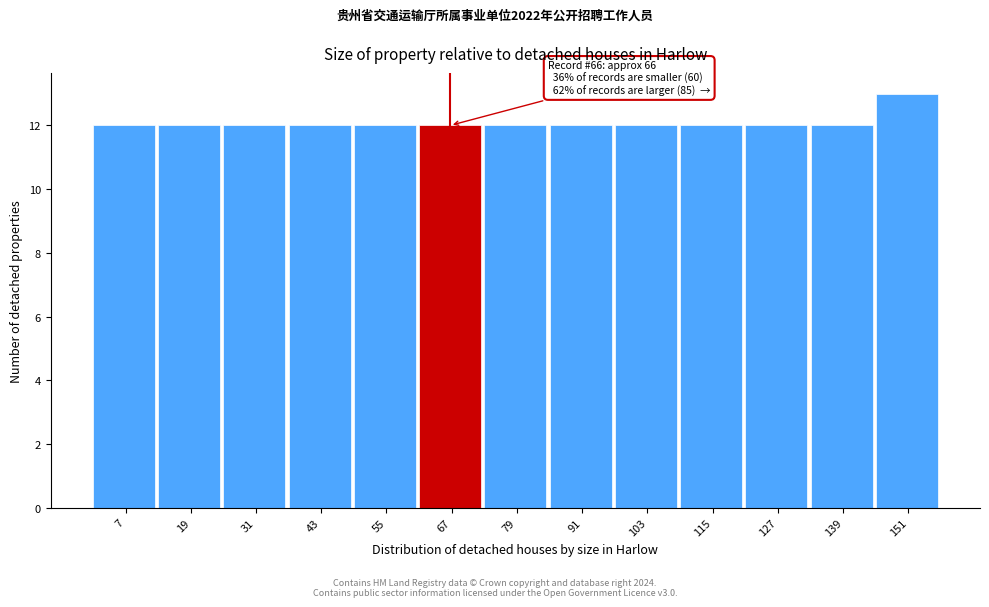

Which range on the x-axis has the tallest bar?

145 to 157